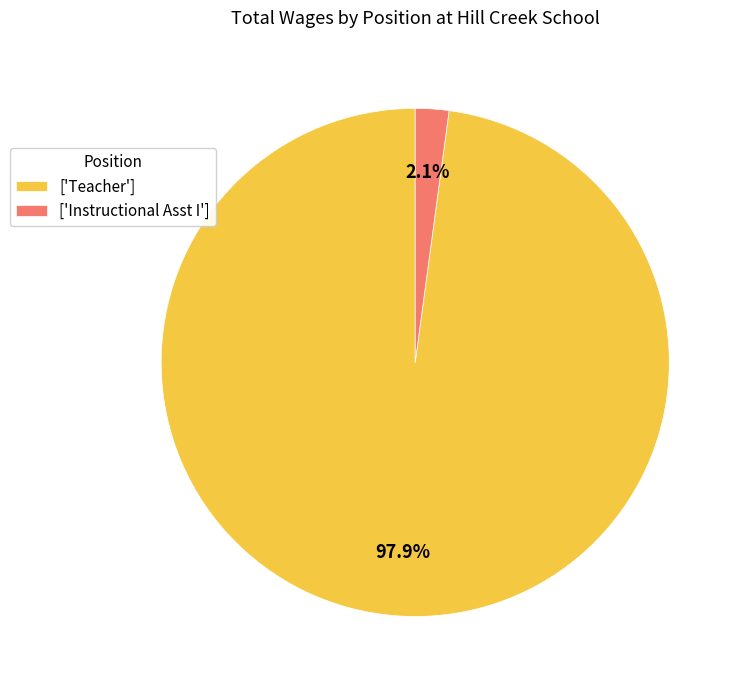

Rank the categories by value from highest to lowest.

['Teacher'], ['Instructional Asst I']